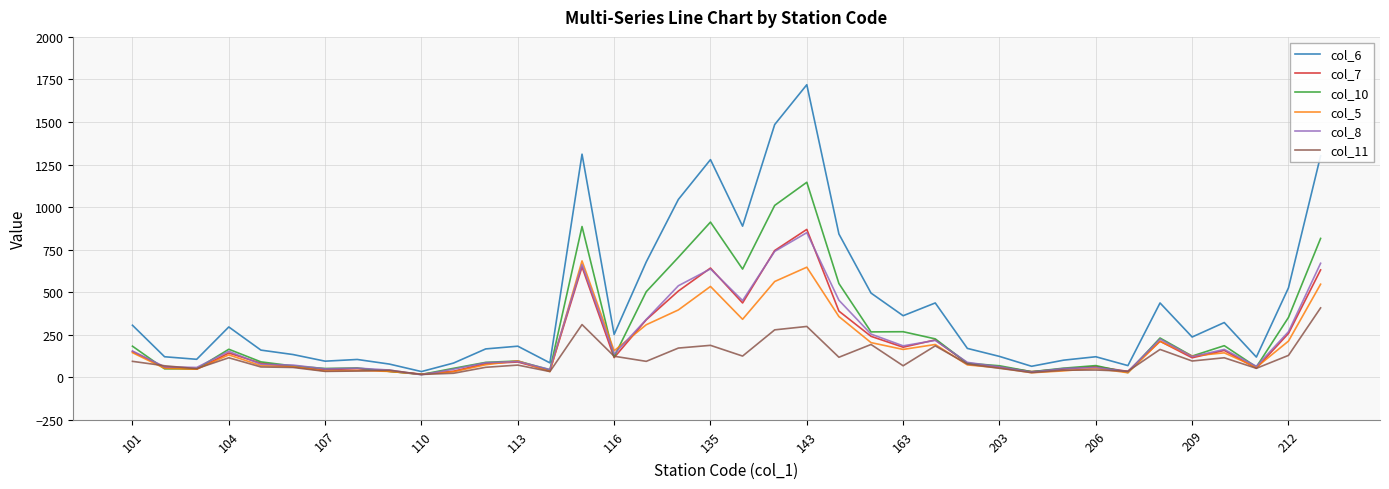

Which series has the largest range (max minus min)?

col_6